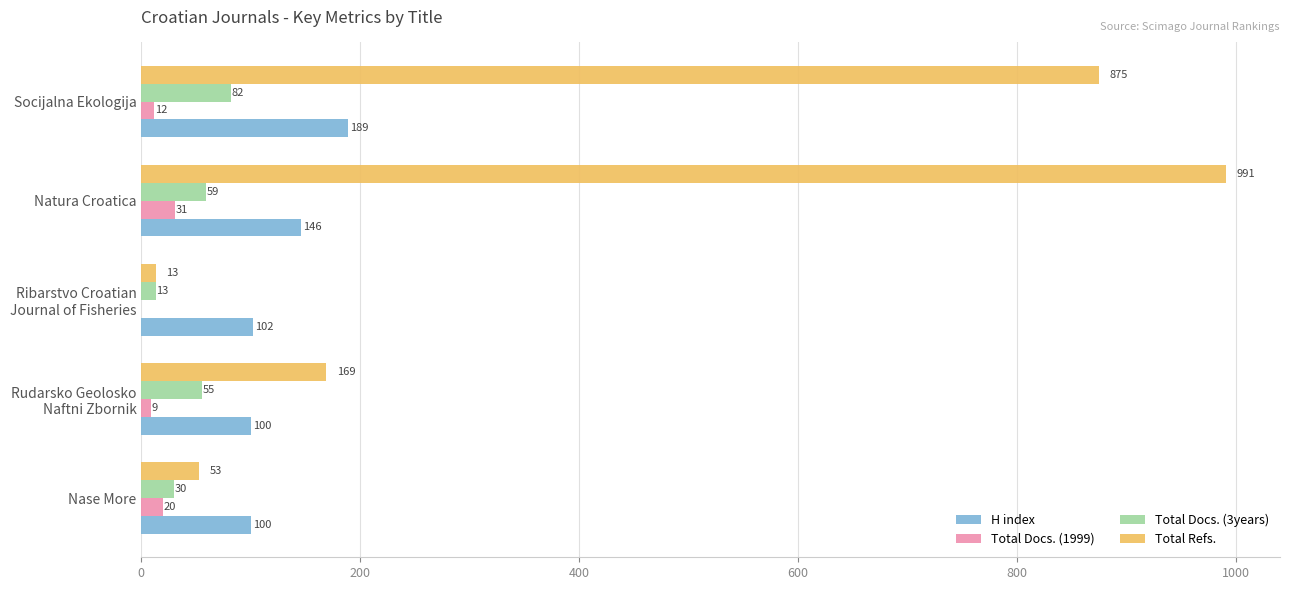

Is the value of Total Refs. at Socijalna Ekologija greater than the value of H index at Natura Croatica?

Yes